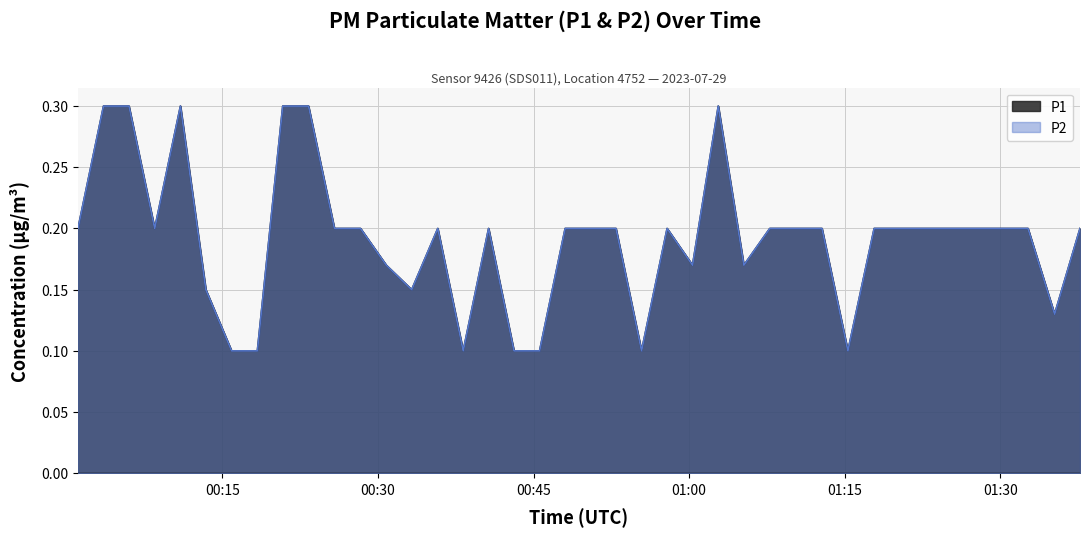

What are all the series names shown in the legend?

P1, P2